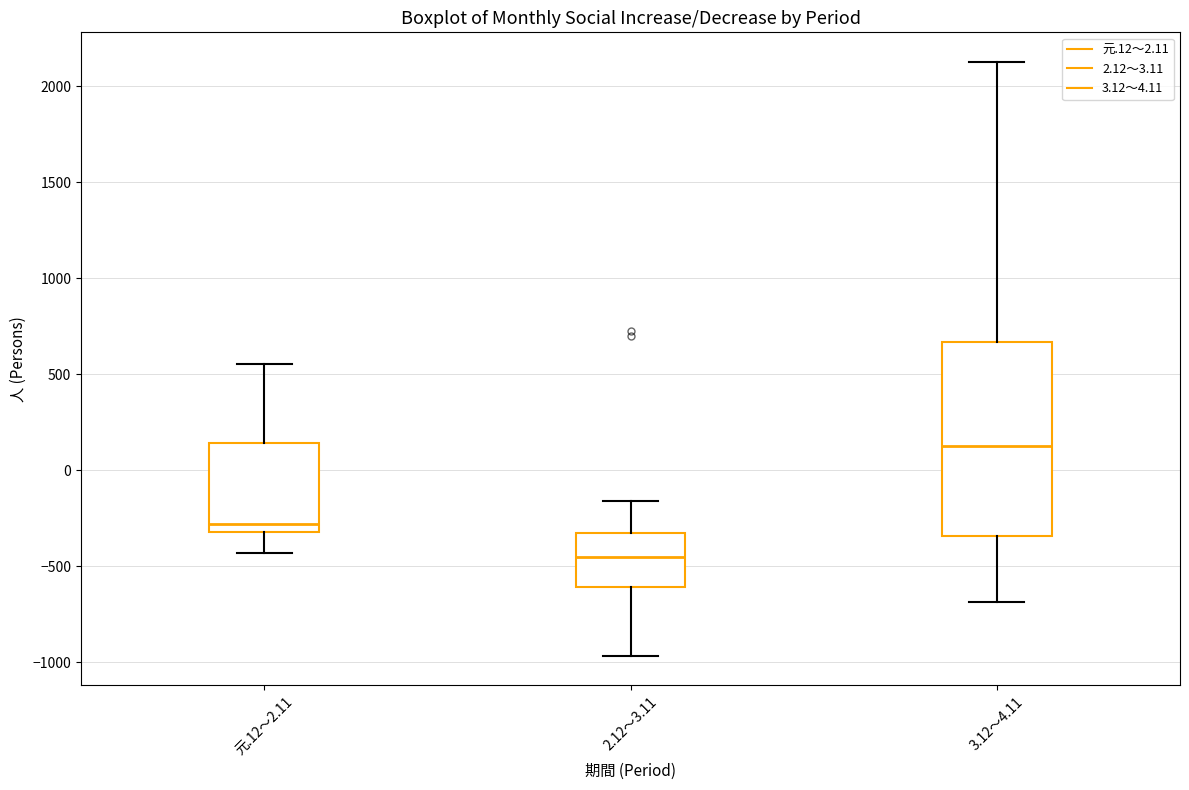

Where does the upper whisker of the box for 2.12～3.11 end on the y-axis? The values are not printed on the chart, so give them approximately, as read against the axis.

-150